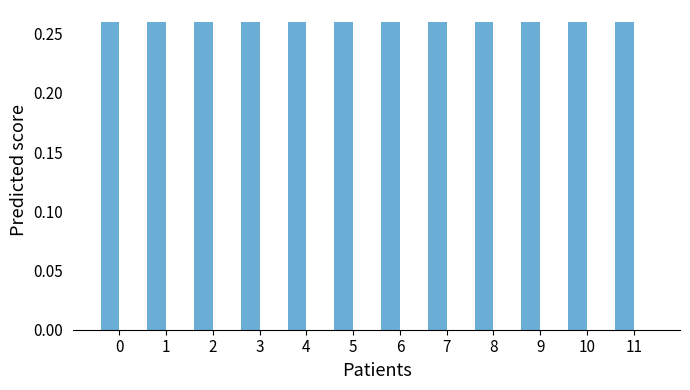

Are the bars horizontal?

No